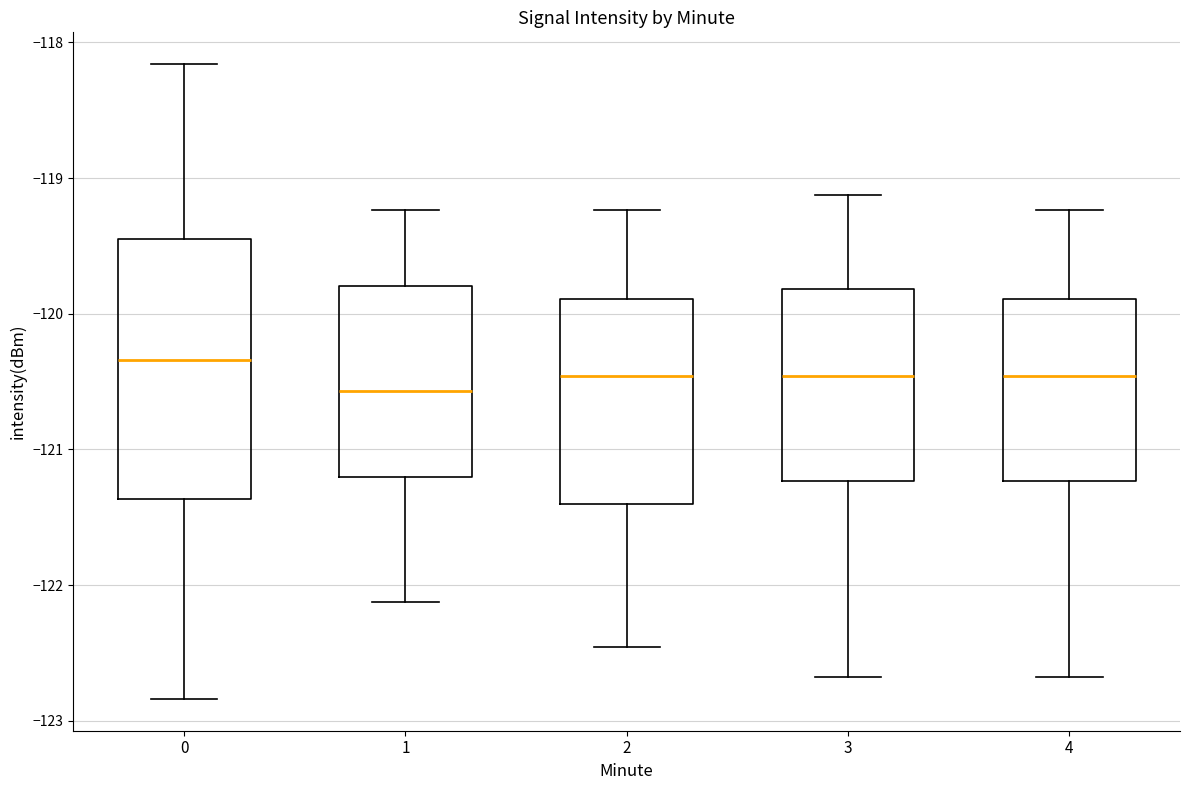

Reading left to right, read every box against the y-axis: the position of its median line, the range the box covers, and the ends of its whiskers. The values are not printed on the chart, so give them approximately, as read against the axis.

0: median -120.3, box -121.4 to -119.4, whiskers -122.8 to -118.2
1: median -120.6, box -121.2 to -119.8, whiskers -122.1 to -119.2
2: median -120.5, box -121.4 to -119.9, whiskers -122.5 to -119.2
3: median -120.5, box -121.2 to -119.8, whiskers -122.7 to -119.1
4: median -120.5, box -121.2 to -119.9, whiskers -122.7 to -119.2